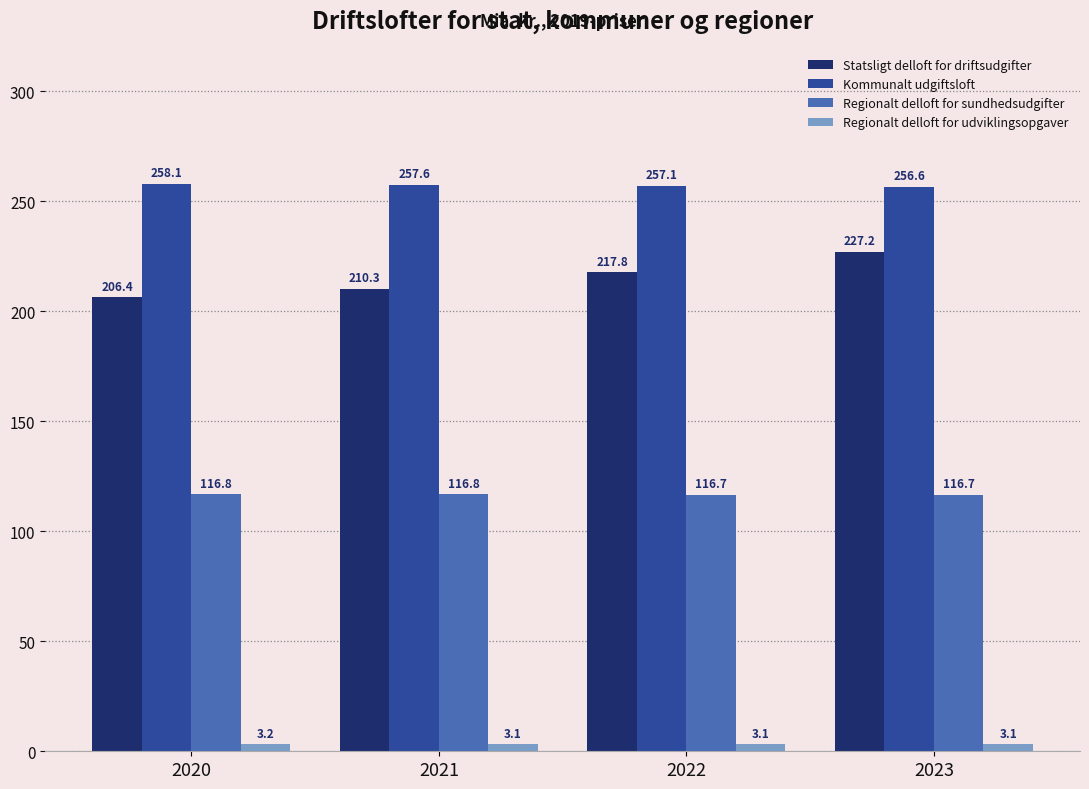

What is the minimum value for Regionalt delloft for udviklingsopgaver?

3.1